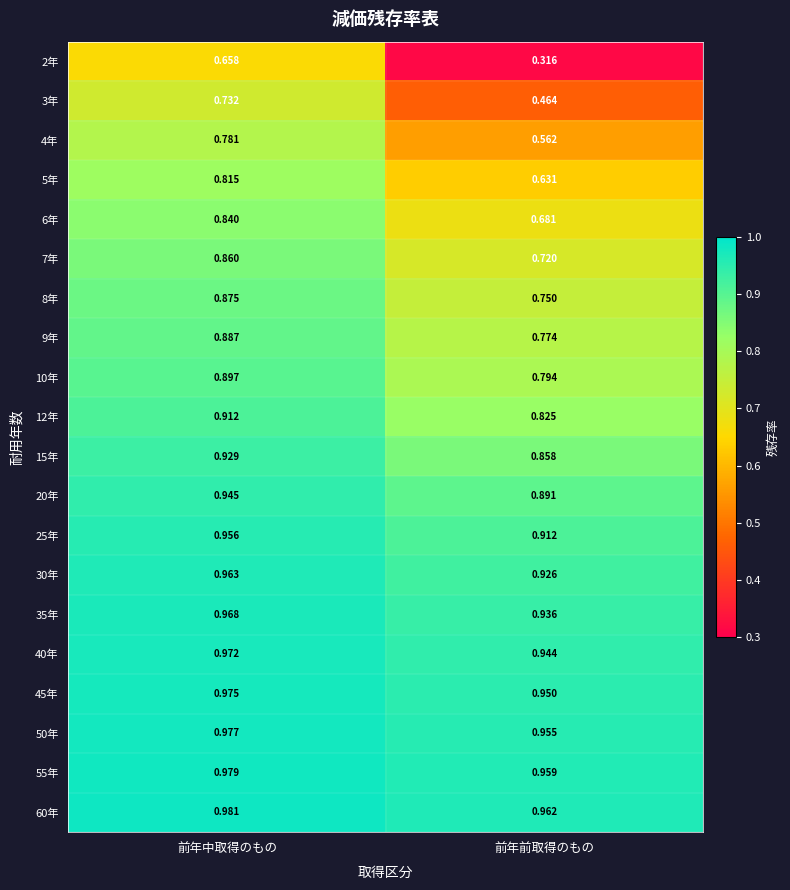

At which category is the sum across all series the highest?

前年中取得のもの